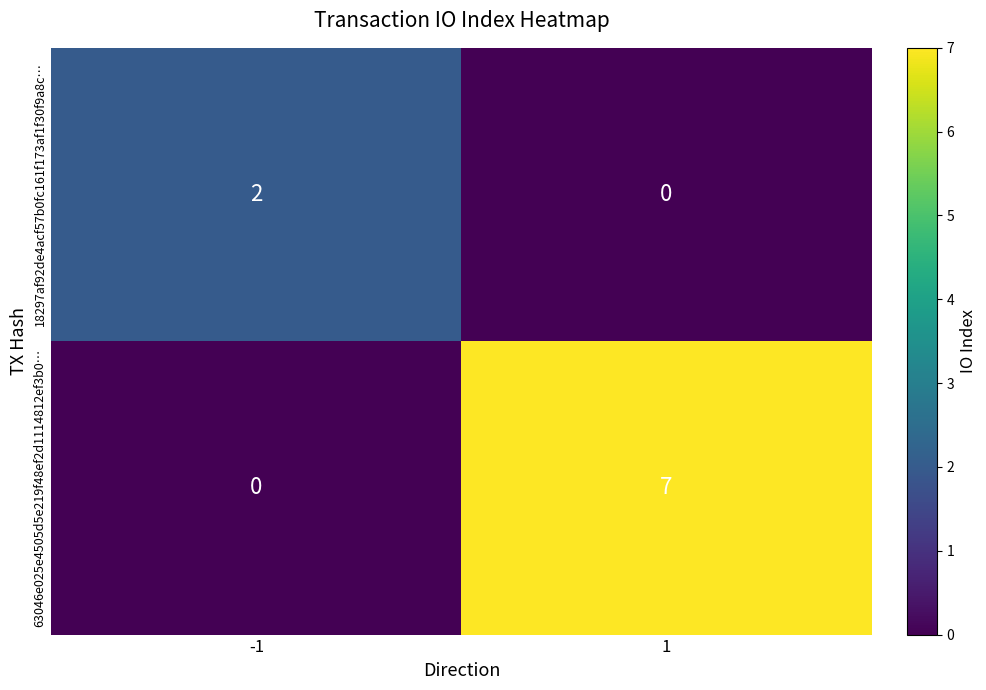

At 1, list the series in order from largest to smallest.

63046e025e4505d5e219f48ef2d1114812ef3b0…, 18297af92de4acf57b0fc161f173af1f30f9a8c…